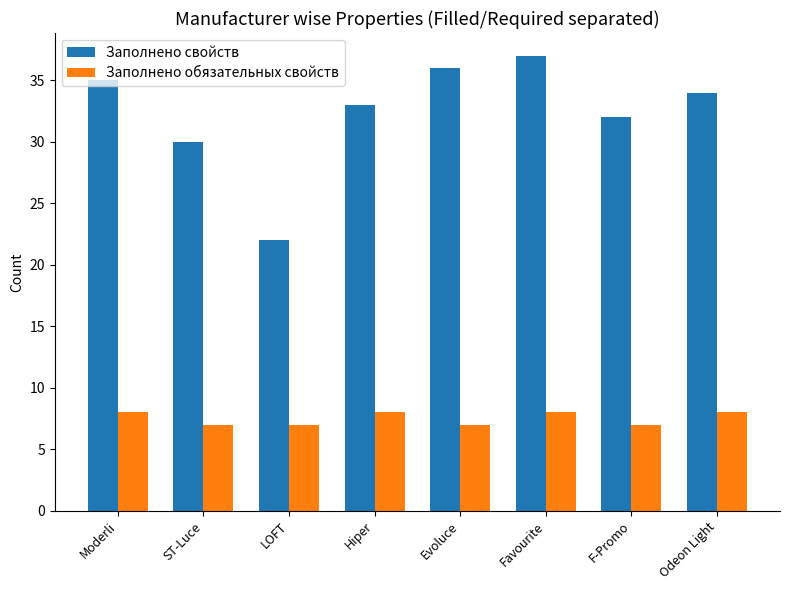

True or false: Заполнено свойств has a value of 54 at Moderli.

False